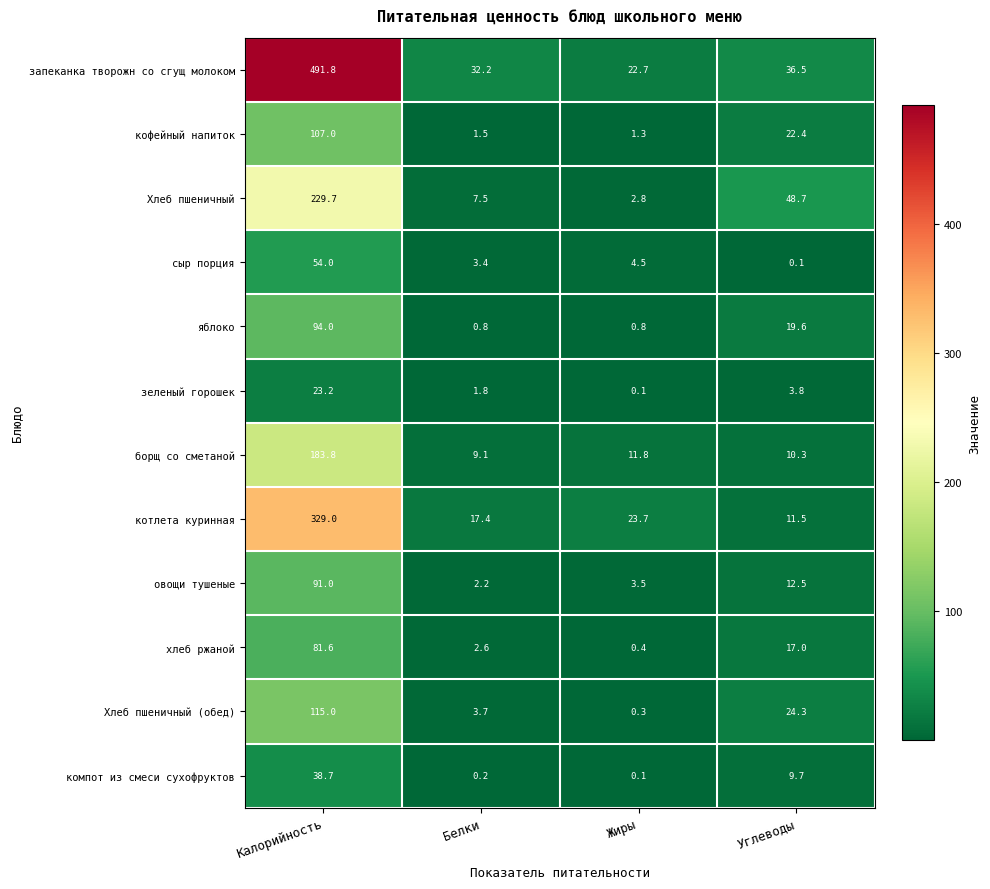

Is it true that сыр порция equals 54.0 at Калорийность?

True